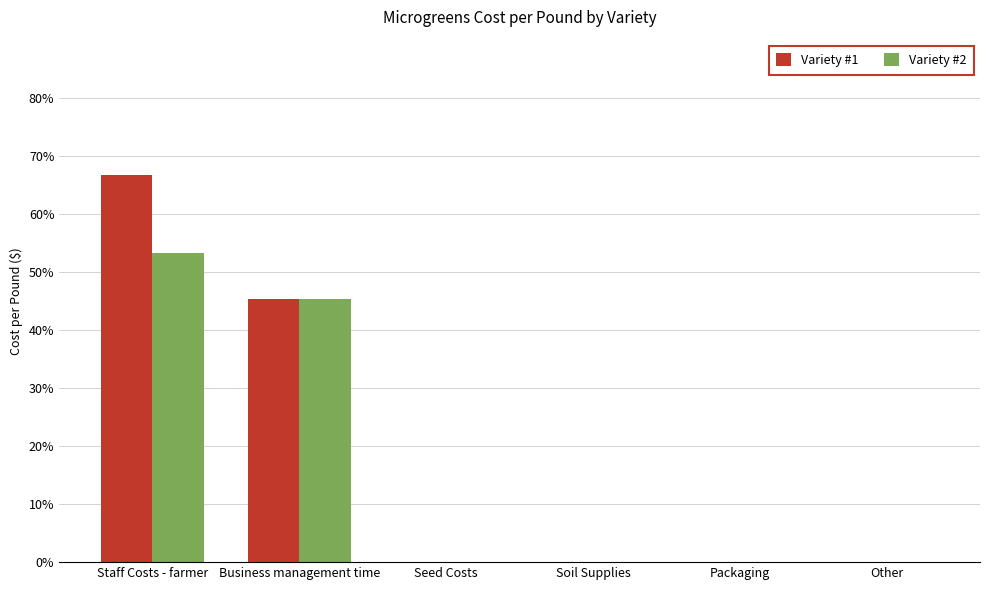

Reading left to right, extract all data points from this chart.

Variety #1: 3.3	2.3	0.0	0.0	0.0	0.0
Variety #2: 2.7	2.3	0.0	0.0	0.0	0.0